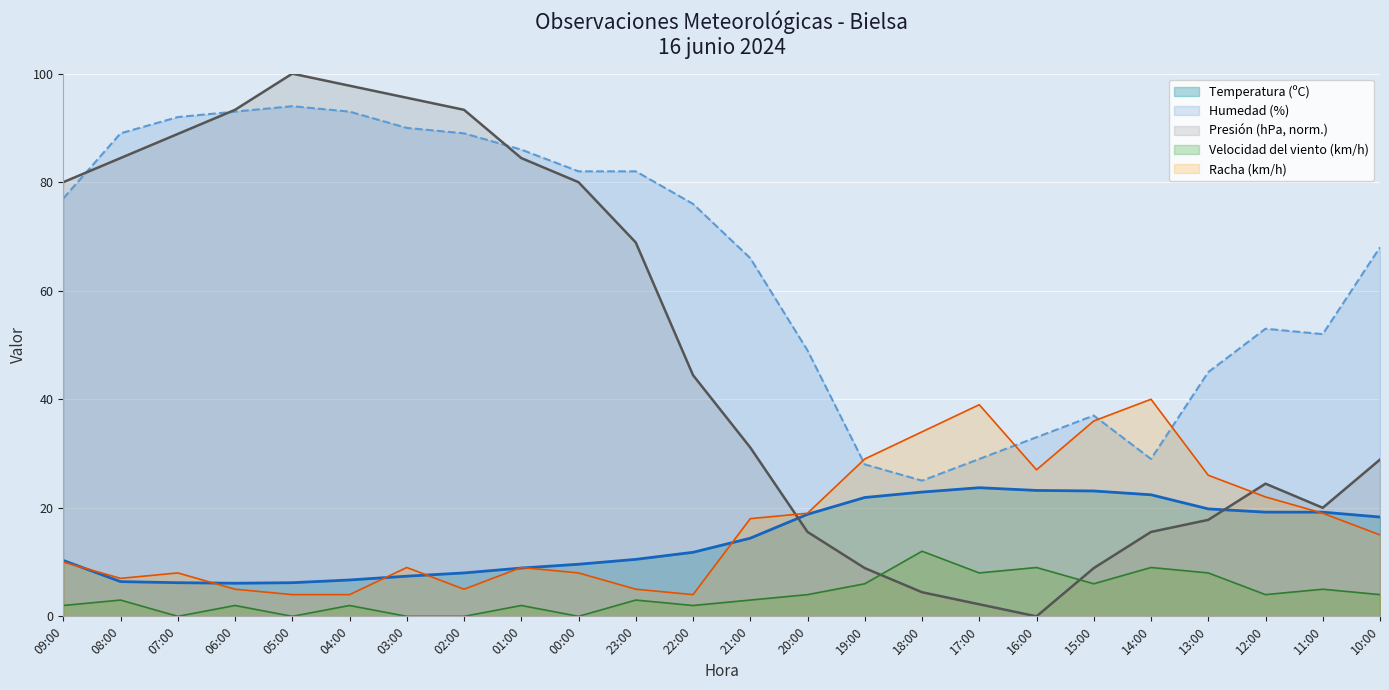

True or false: Velocidad del viento (km/h) has more than 2 points higher than both neighbors.

True